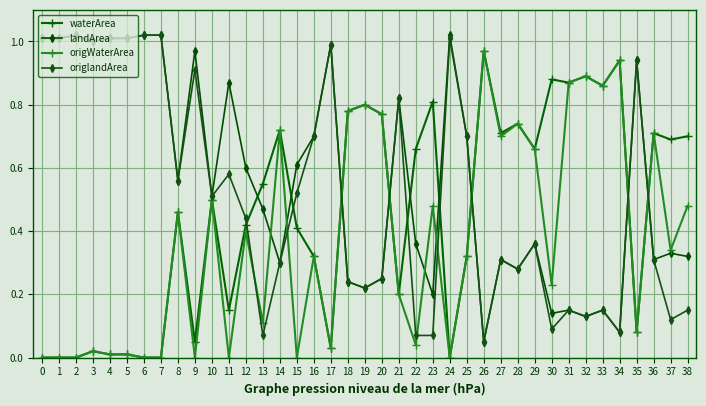

Which series ends up on top after the final intersection of origlandArea and waterArea?

waterArea